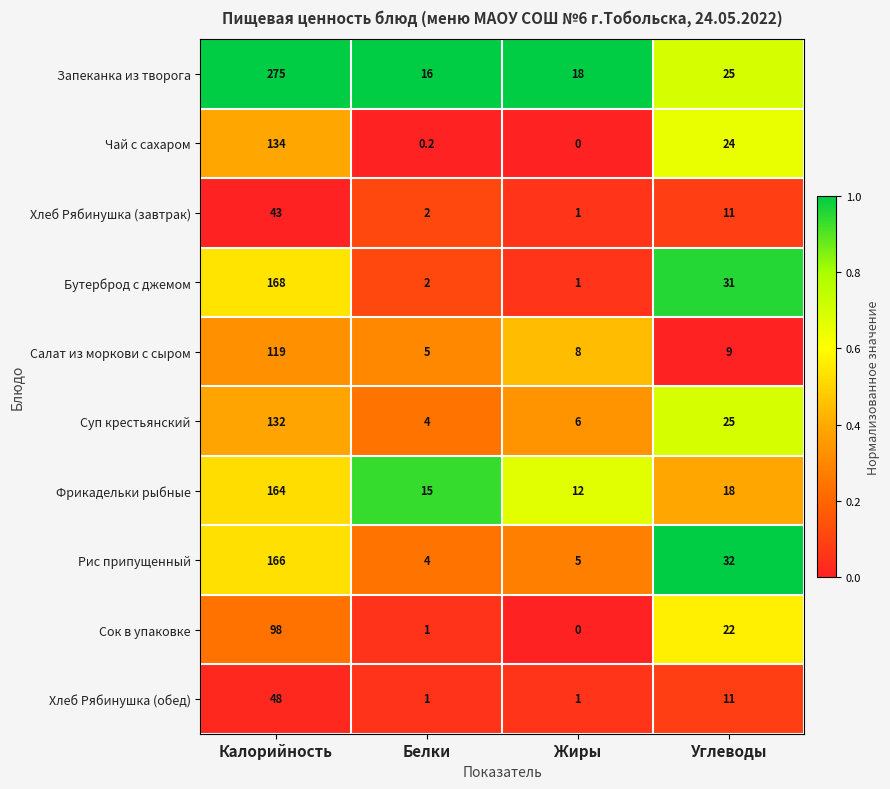

The Сок в упаковке series shows 98.0 at Калорийность. True or false?

True